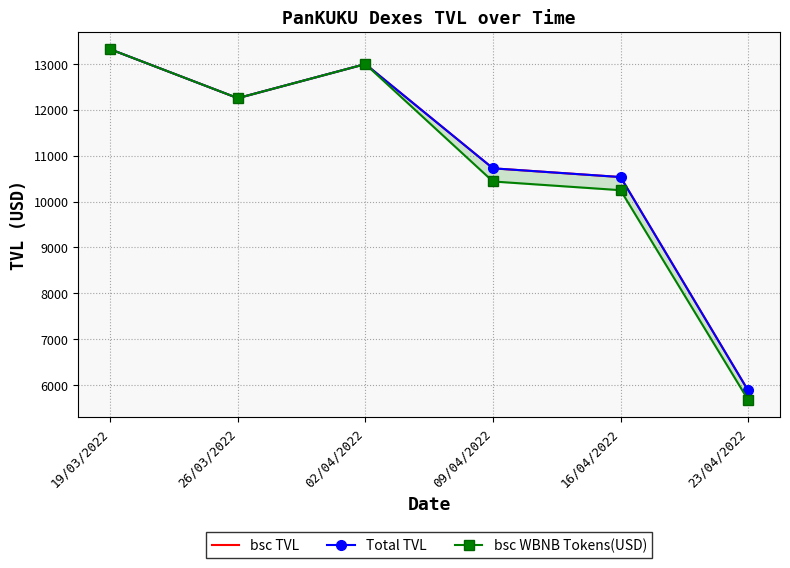

Which category has the lowest value in the Total TVL series?

23/04/2022